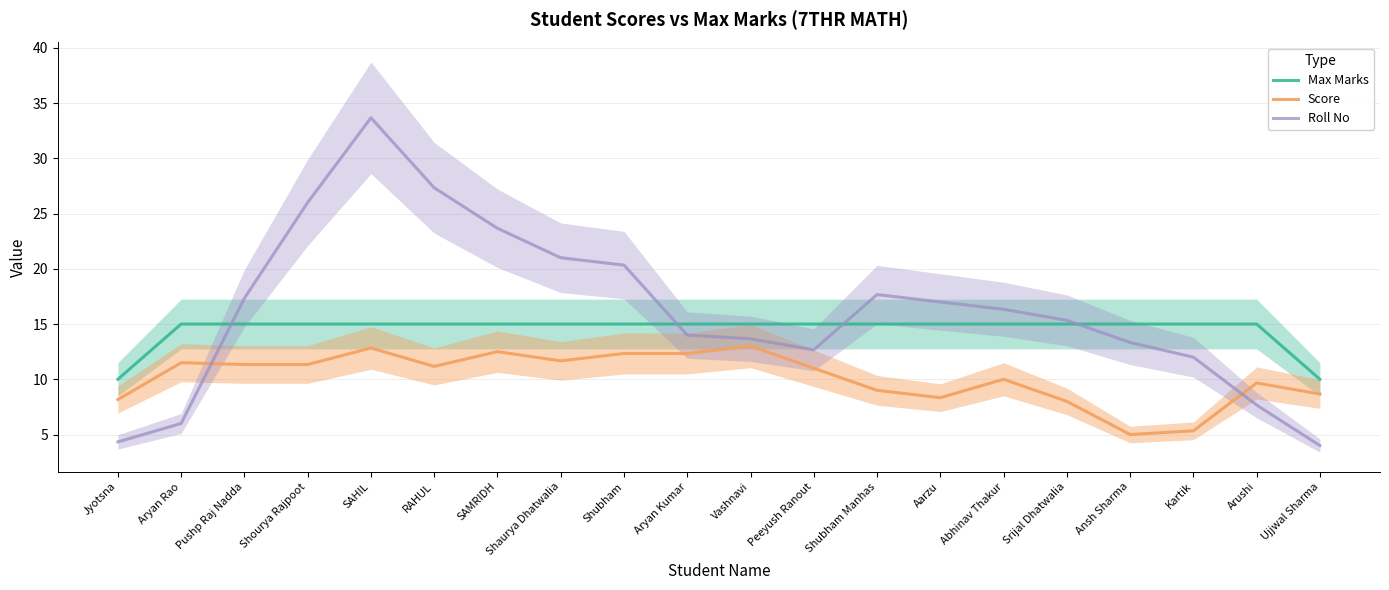

What is the difference between the maximum and minimum values in the Score series?

8.0